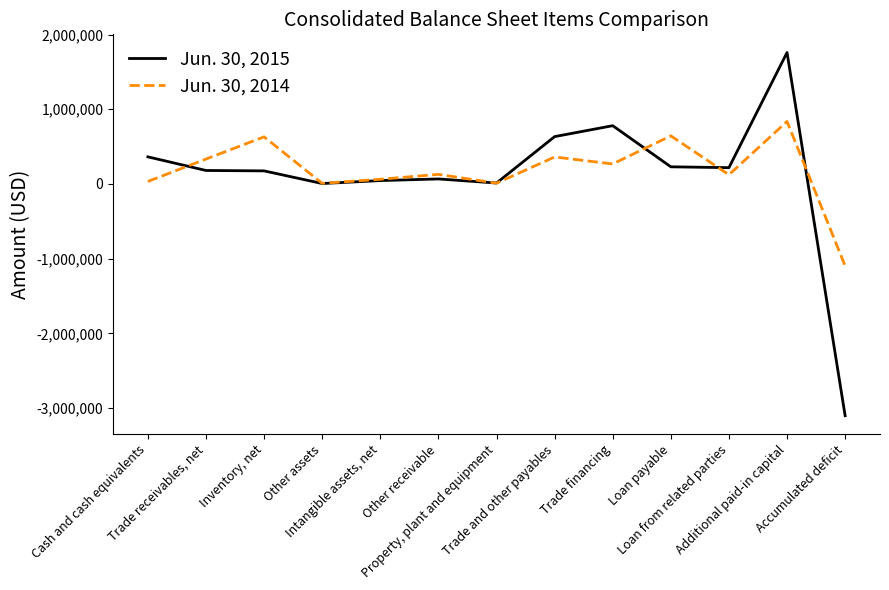

How many interior local peaks does the Jun. 30, 2014 series have?

5